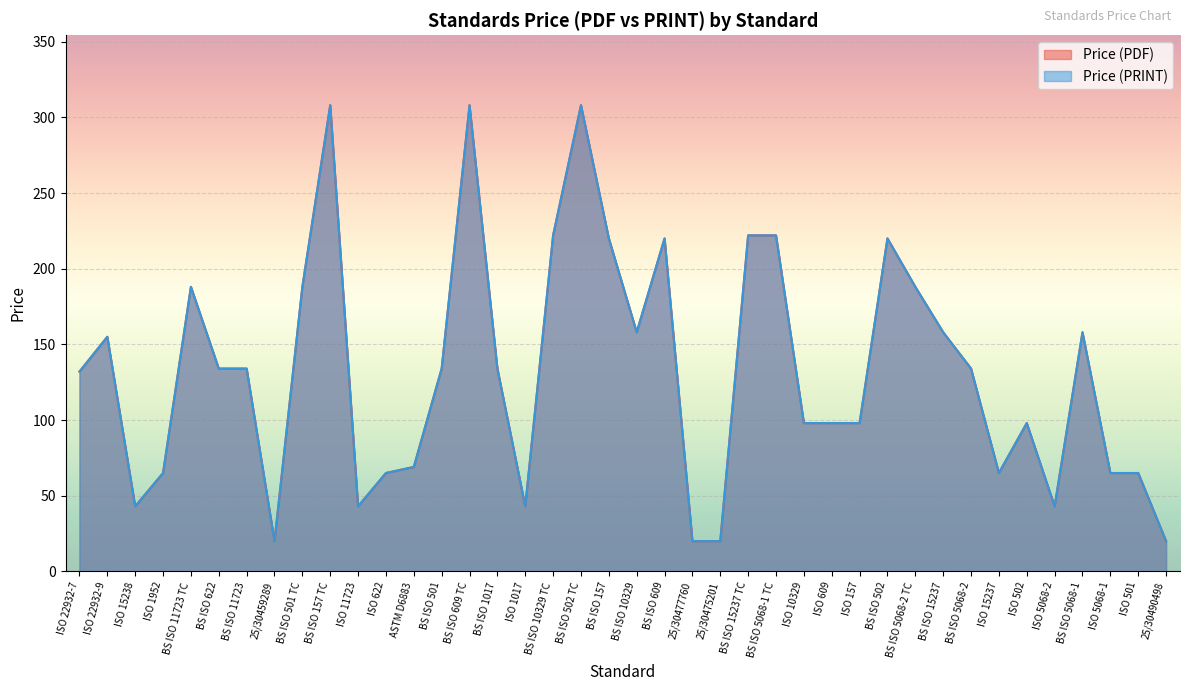

Where is Price (PRINT) nearest to the value 164?

BS ISO 10329